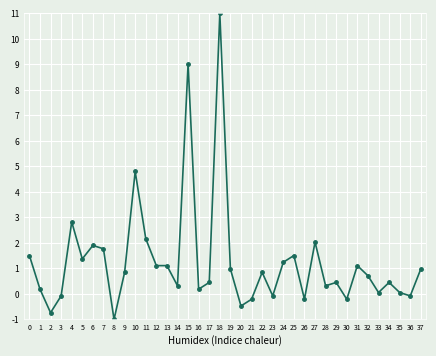

Where is the first local maximum?

4